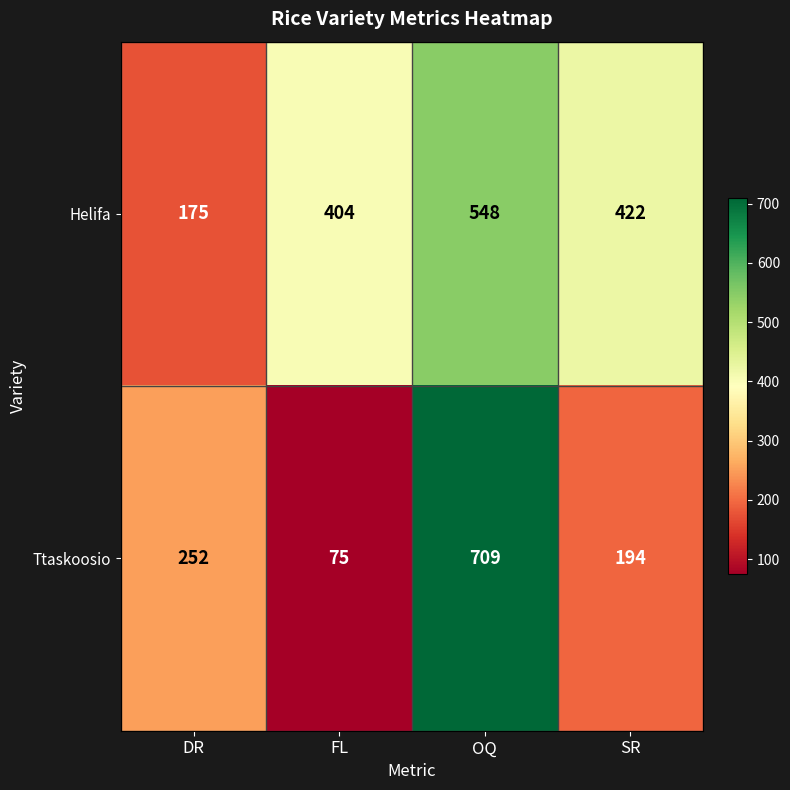

What is the total value across all series at OQ?

1257